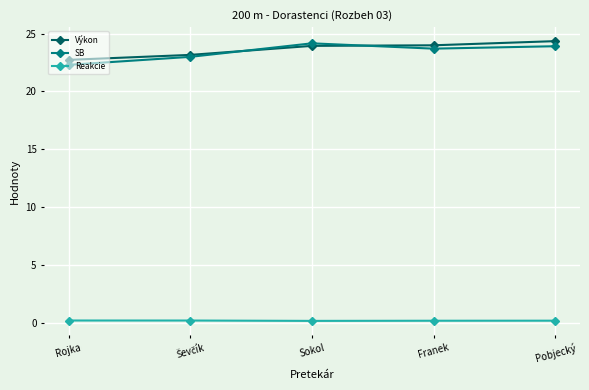

True or false: Reakcie and Výkon cross at least once.

False